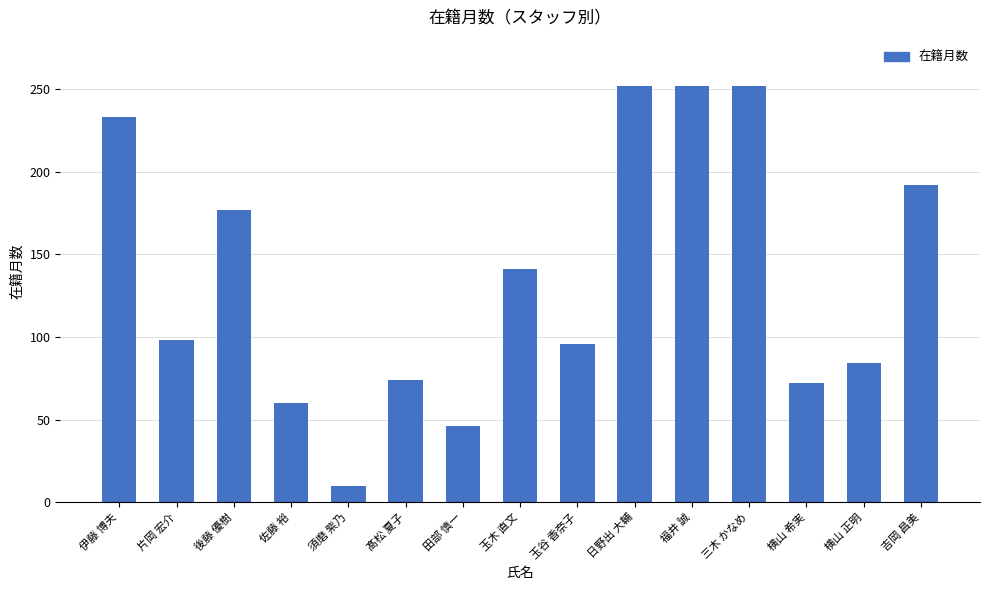

What is the sum of the values at 須磨 紫乃 and 福井 誠?

262